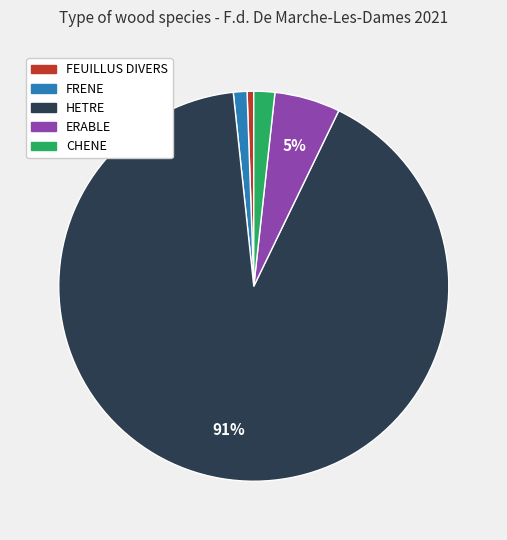

How many slices are in this pie chart?

5